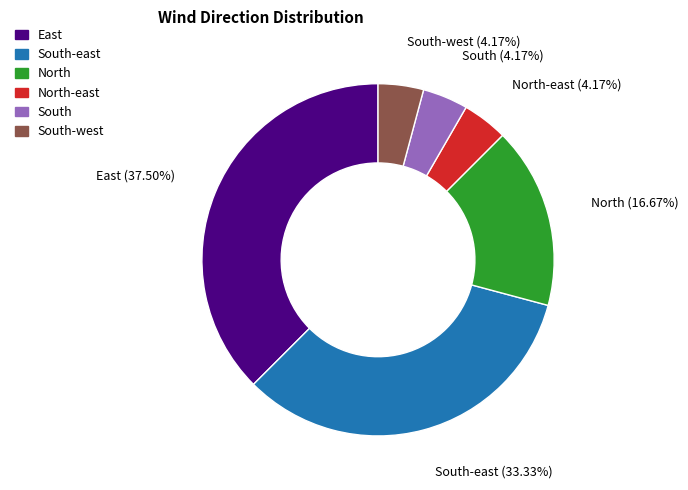

Is there a majority slice in this chart?

No